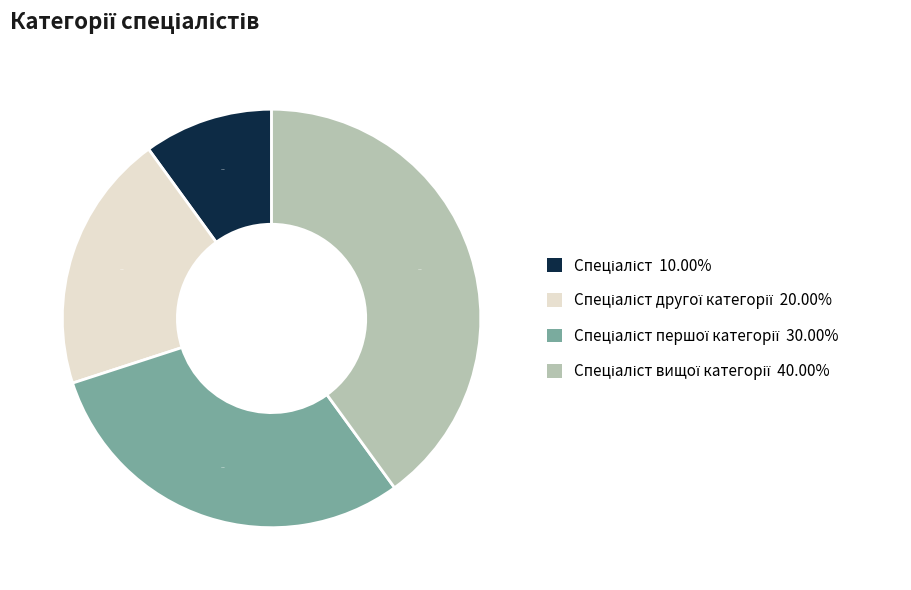

How many slices are in this pie chart?

4